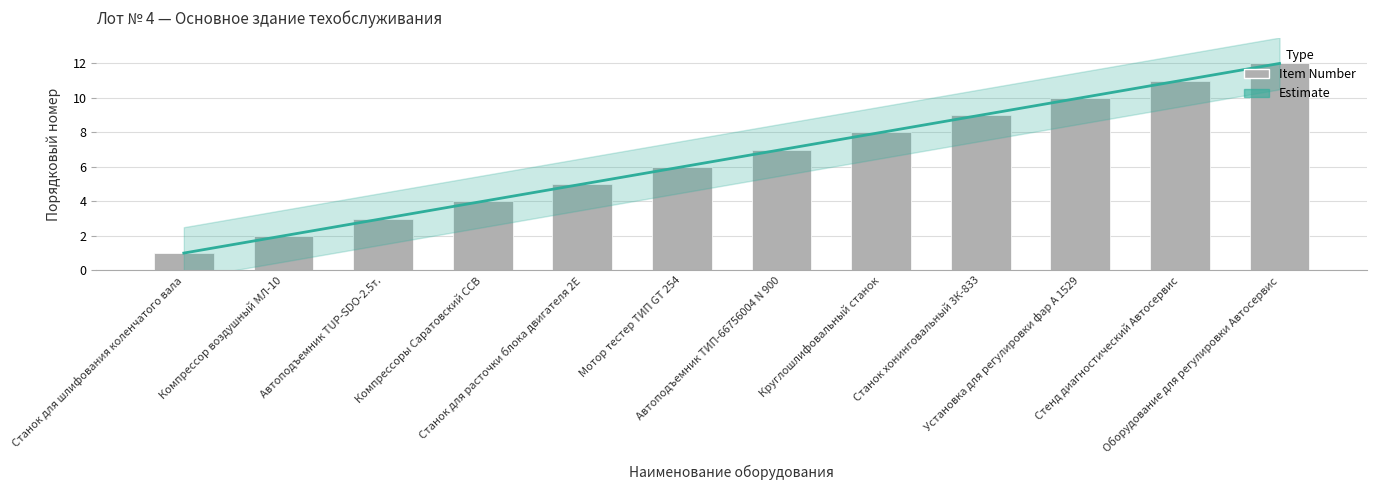

What is the difference between the maximum and minimum values in the Item Number series?

11.0